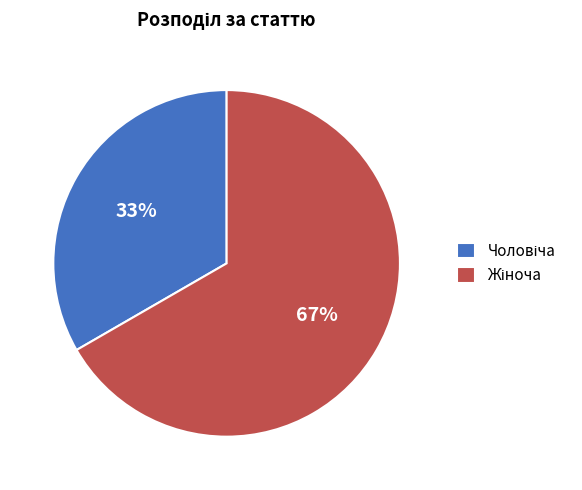

Is there a majority slice in this chart?

Yes